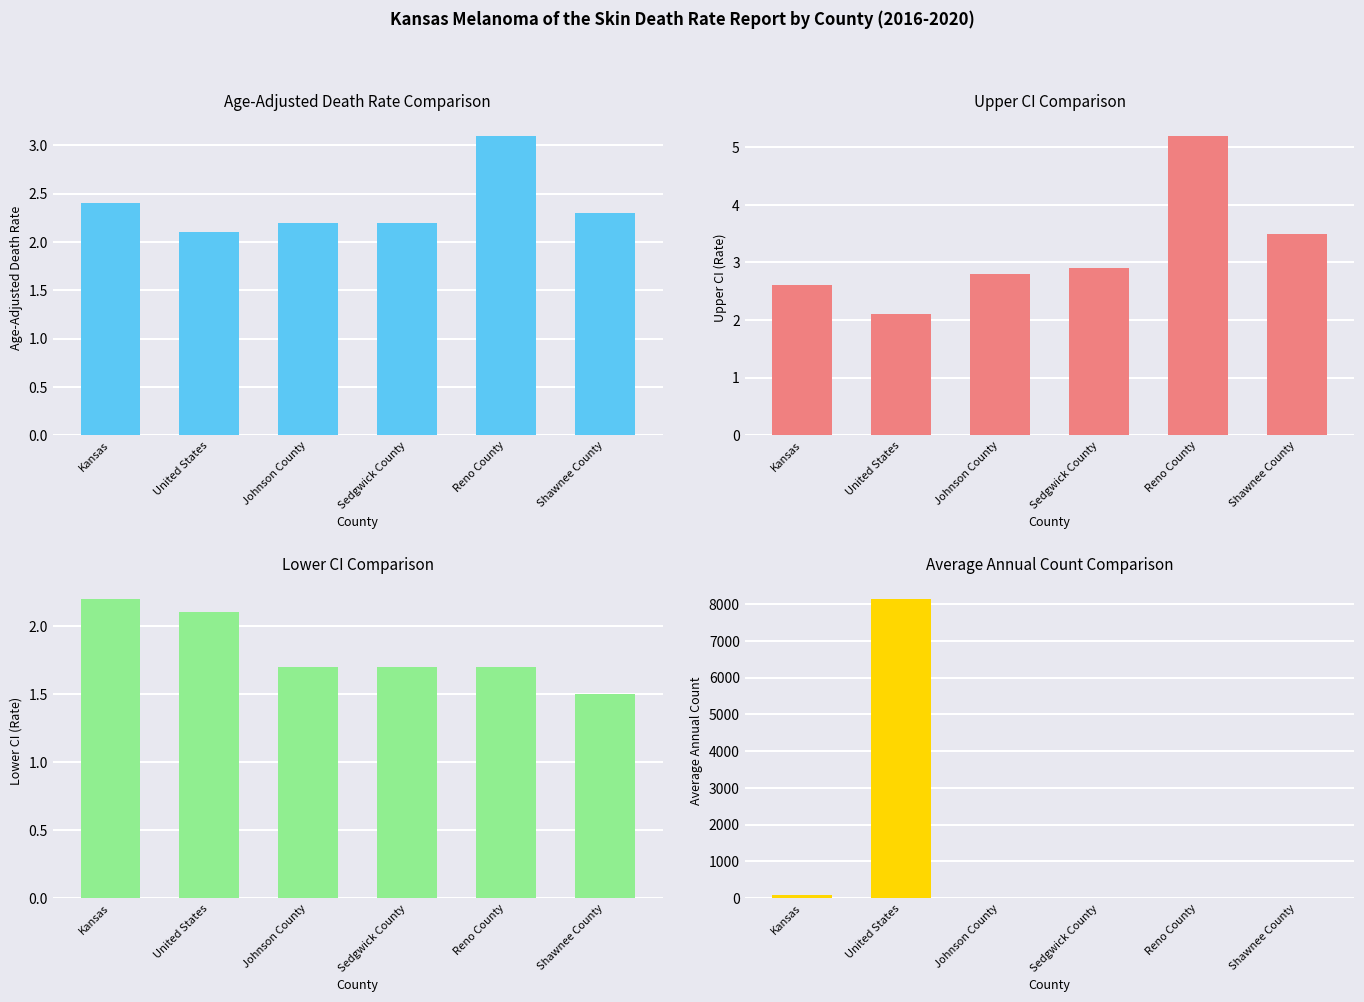

Reading left to right, list all the values displayed in this chart.

Age-Adjusted Death Rate: Kansas=2.4	United States=2.1	Johnson County=2.2	Sedgwick County=2.2	Reno County=3.1	Shawnee County=2.3
Upper CI (Rate): Kansas=2.6	United States=2.1	Johnson County=2.8	Sedgwick County=2.9	Reno County=5.2	Shawnee County=3.5
Lower CI (Rate): Kansas=2.2	United States=2.1	Johnson County=1.7	Sedgwick County=1.7	Reno County=1.7	Shawnee County=1.5
Average Annual Count: Kansas=85.0	United States=8150.0	Johnson County=15.0	Sedgwick County=13.0	Reno County=3.0	Shawnee County=5.0